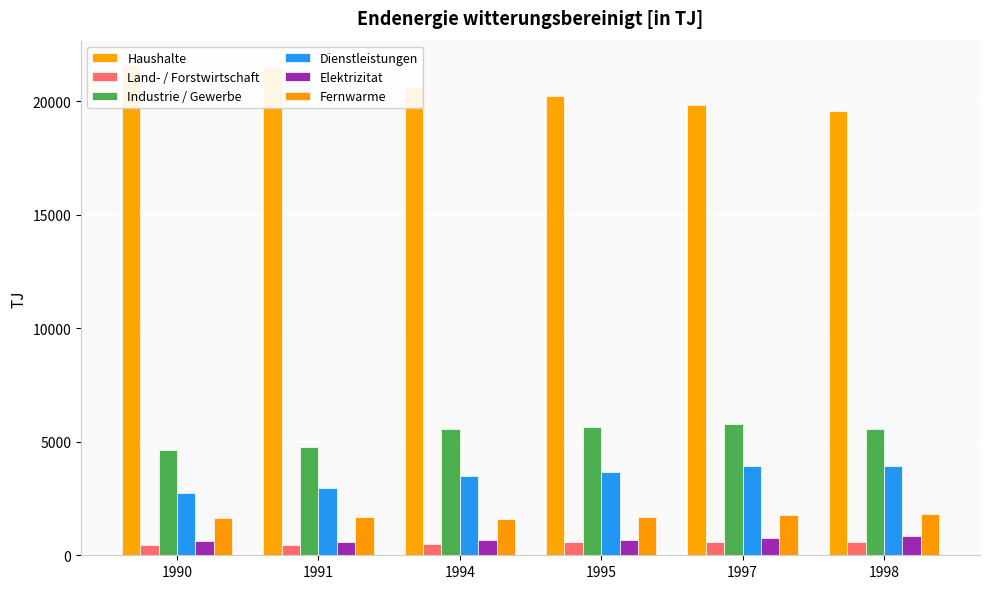

Rank the series by their maximum value, from highest to lowest.

Haushalte, Industrie / Gewerbe, Dienstleistungen, Fernwarme, Elektrizitat, Land- / Forstwirtschaft